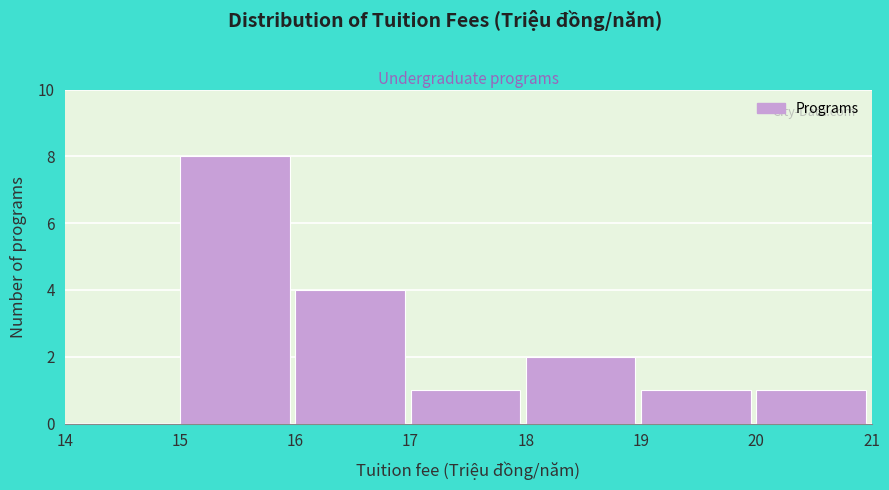

Reading left to right, transcribe this chart: for each bar, give the range it covers on the x-axis and its height. The values are not printed on the chart, so give them approximately, as read against the axis.

14 to 15: 0
15 to 16: 8
16 to 17: 4
17 to 18: 1
18 to 19: 2
19 to 20: 1
20 to 21: 1